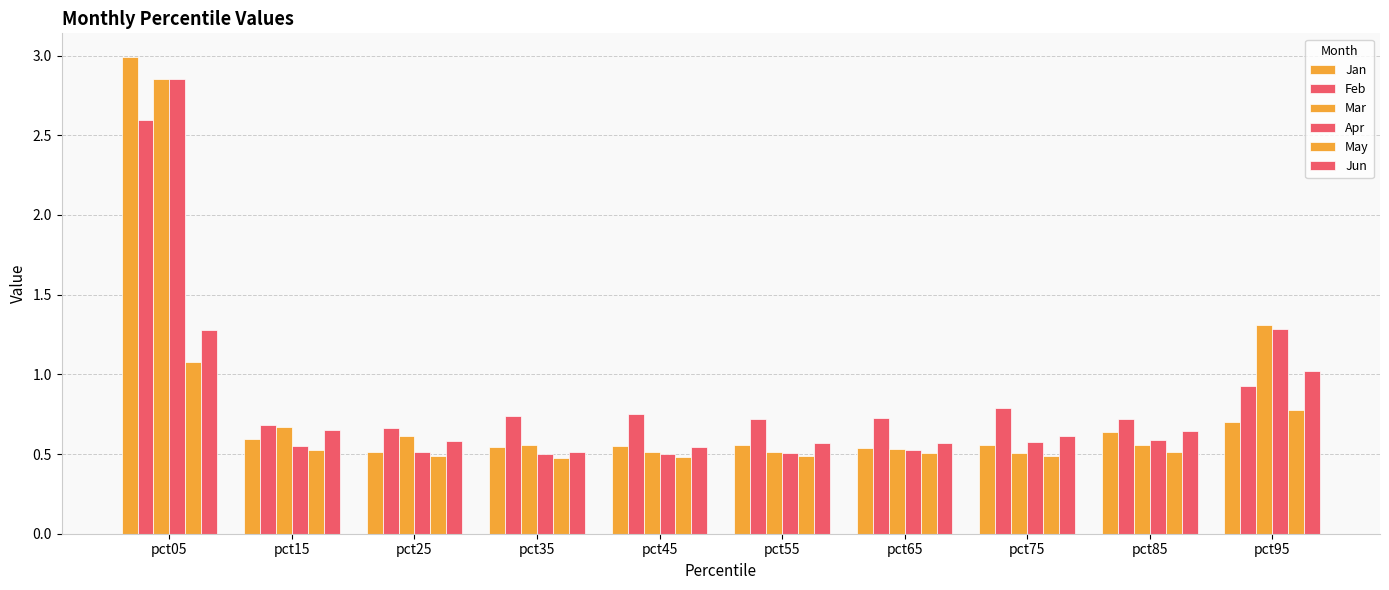

Is it true that May equals 0.5 at pct25?

True